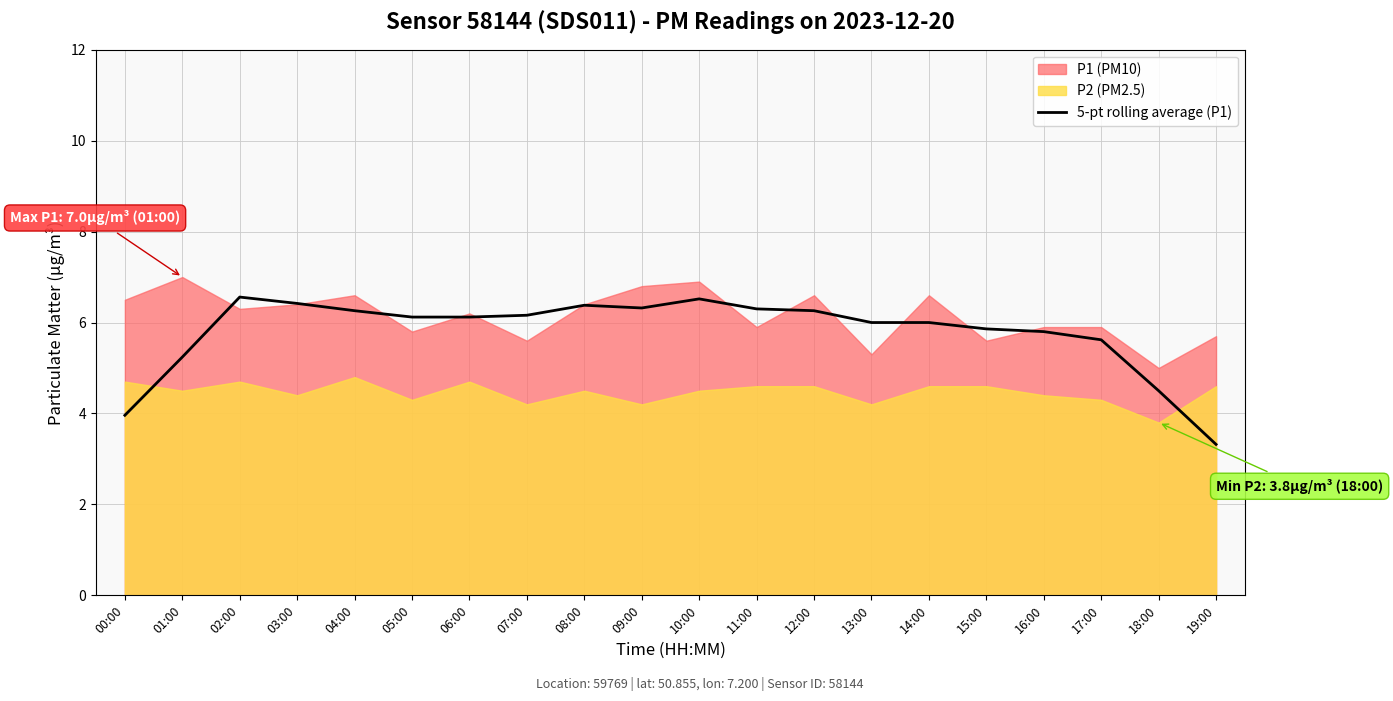

Is it true that 5-pt rolling average (P1) equals 6.2 at 07:00?

True